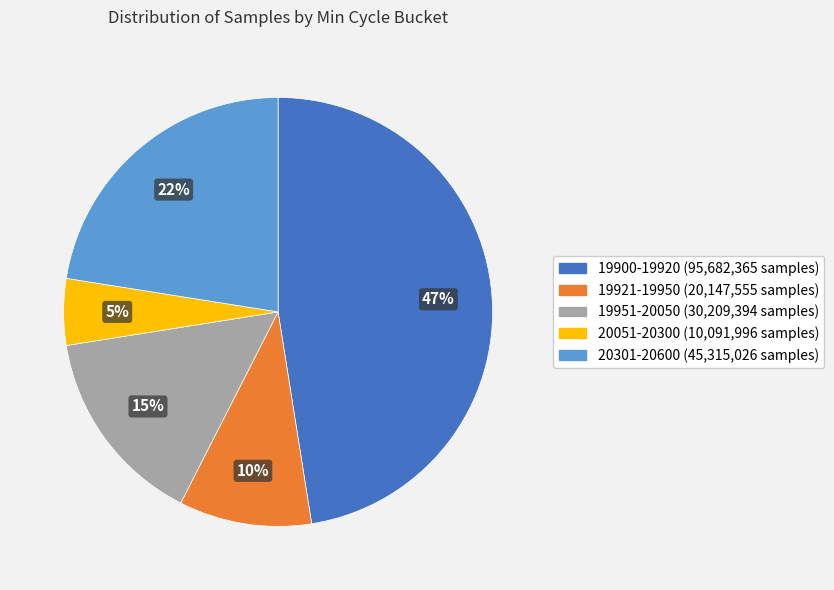

To the nearest percent, what is the average slice percentage?

20%